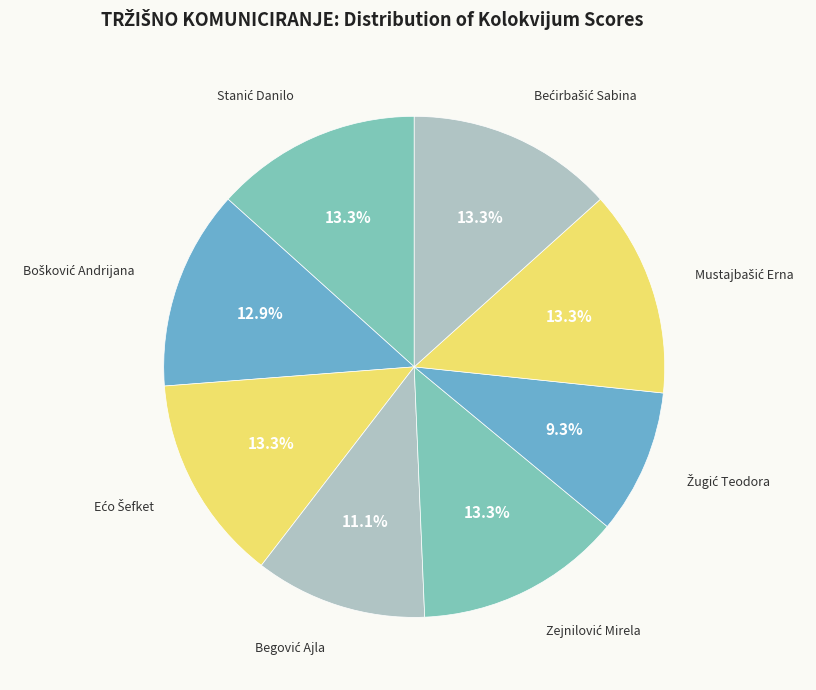

Is there any slice that represents more than half of the pie?

No